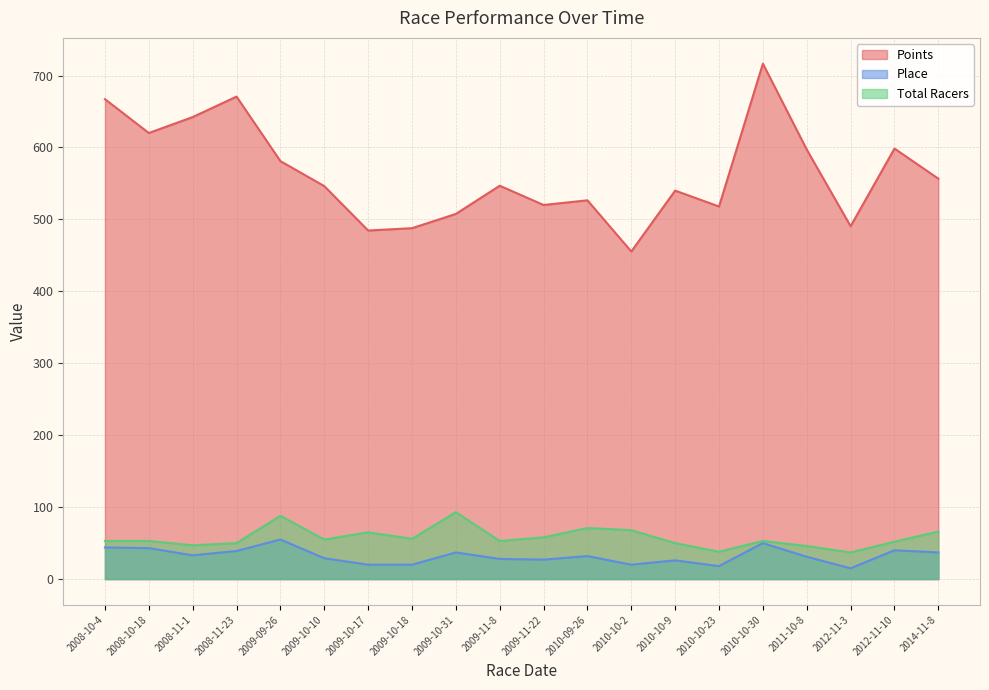

The value of Total Racers at 2012-11-3 is 21.0. True or false?

False